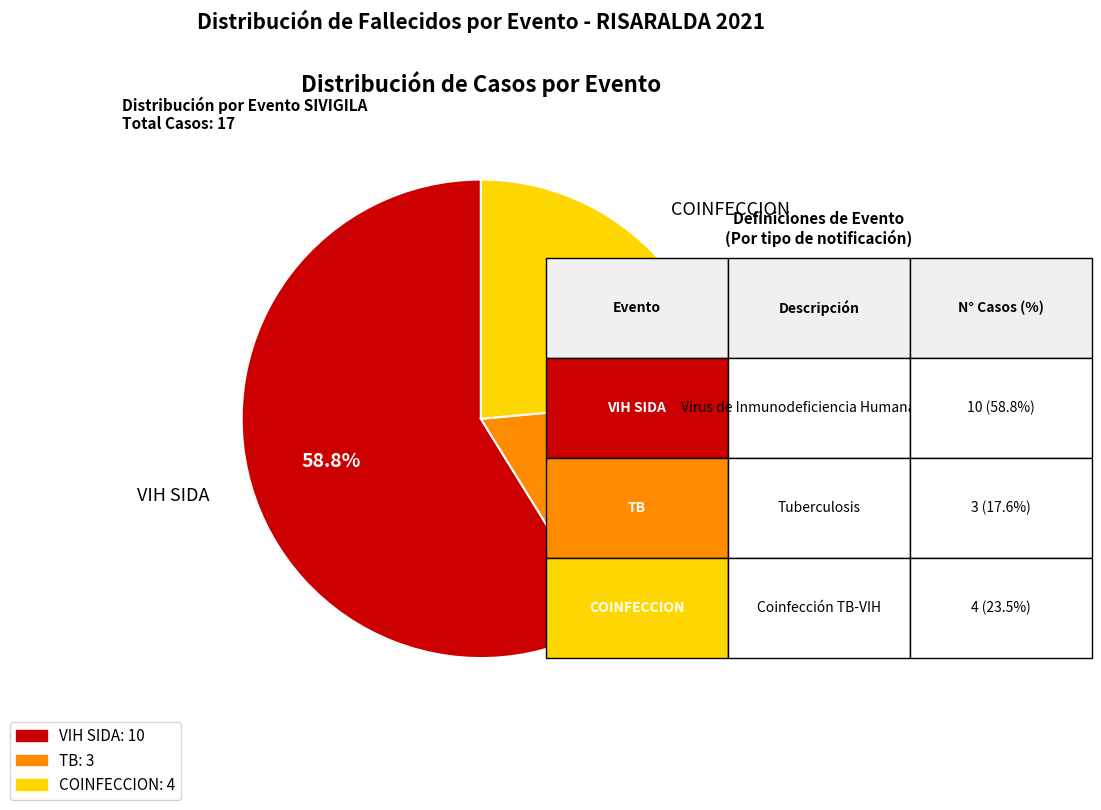

Rank the categories by value from lowest to highest.

TB, COINFECCION, VIH SIDA